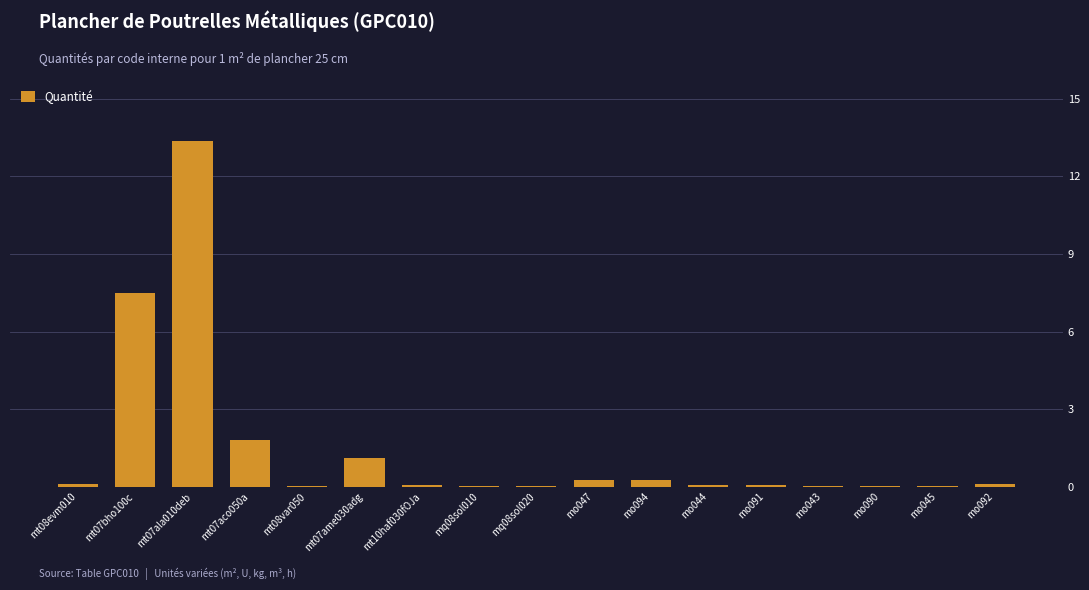

What is the difference between the values at mo045 and mo047?

0.2